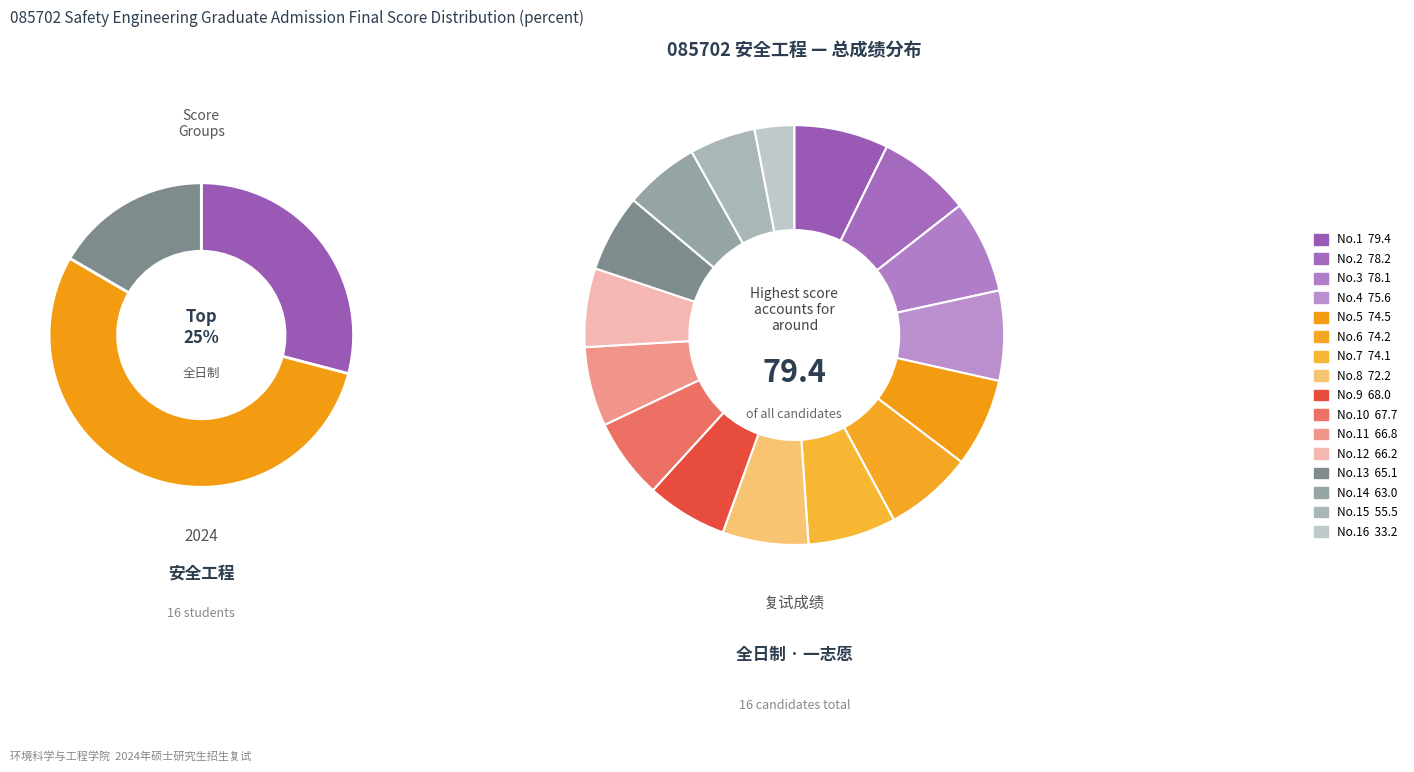

To the nearest percent, what percentage of the pie is 78.1?

7%